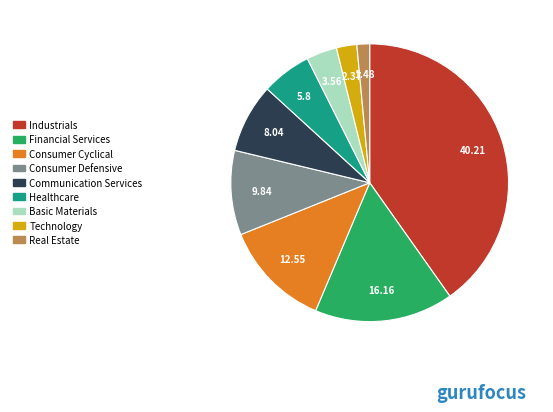

How many slices are in this pie chart?

9